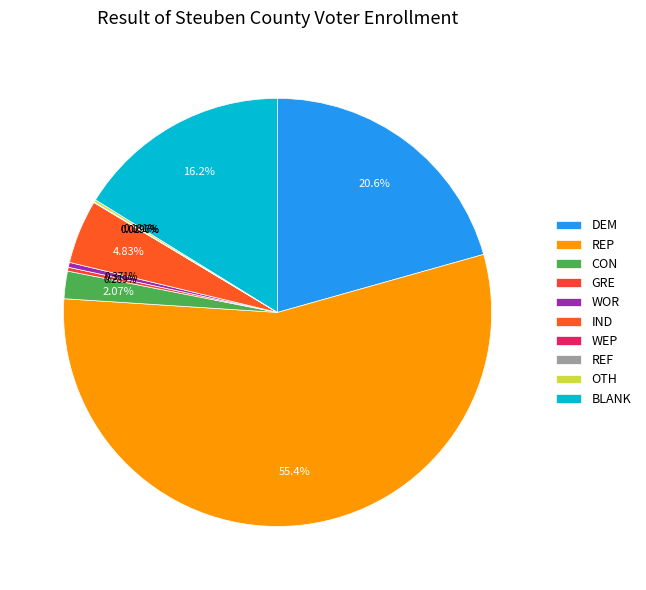

Is the sum of DEM and CON greater than half?

No